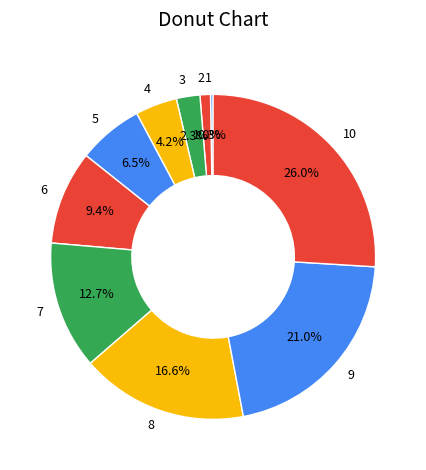

Which has a higher value, 5 or 3?

5